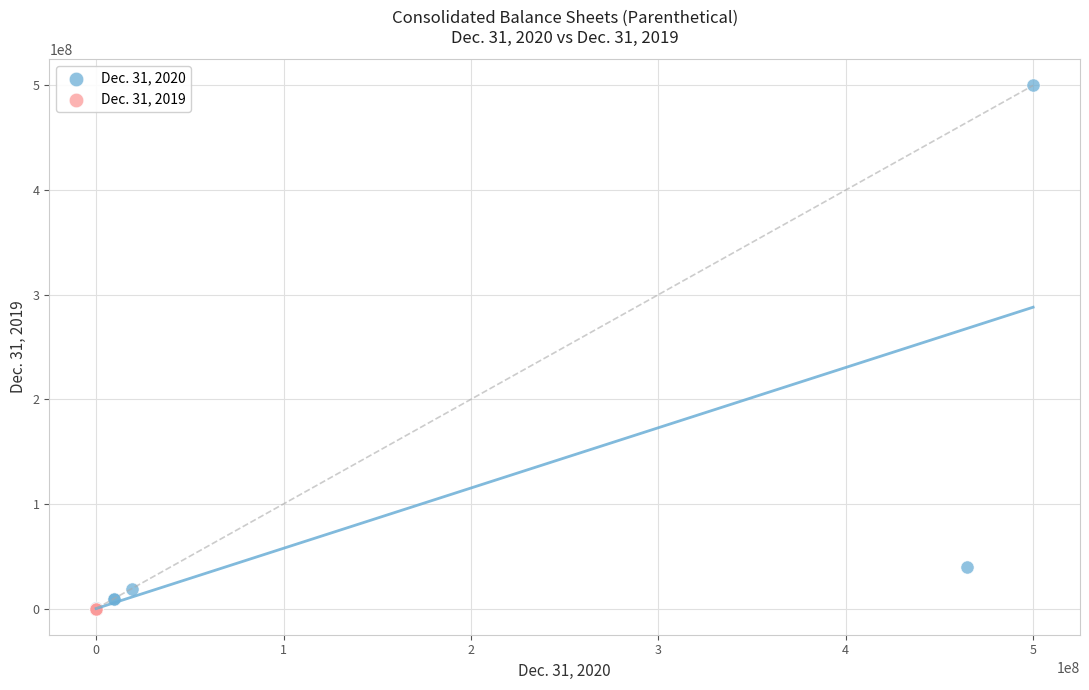

Which series contains the highest Y value?

Dec. 31, 2020